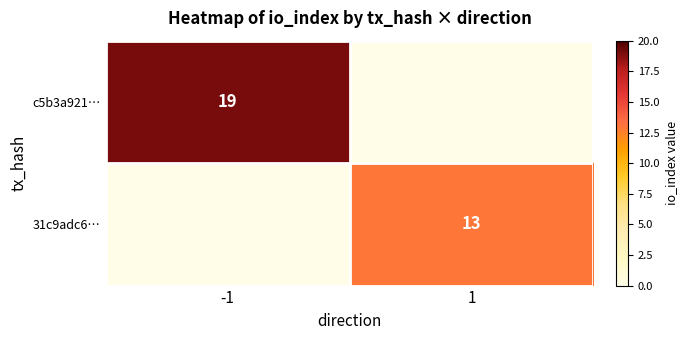

The c5b3a921… series shows 19 at -1. True or false?

True